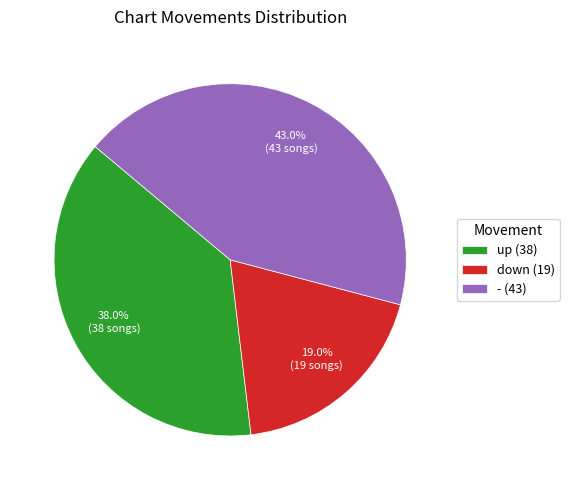

The - slice represents 30% of the pie. True or false?

False